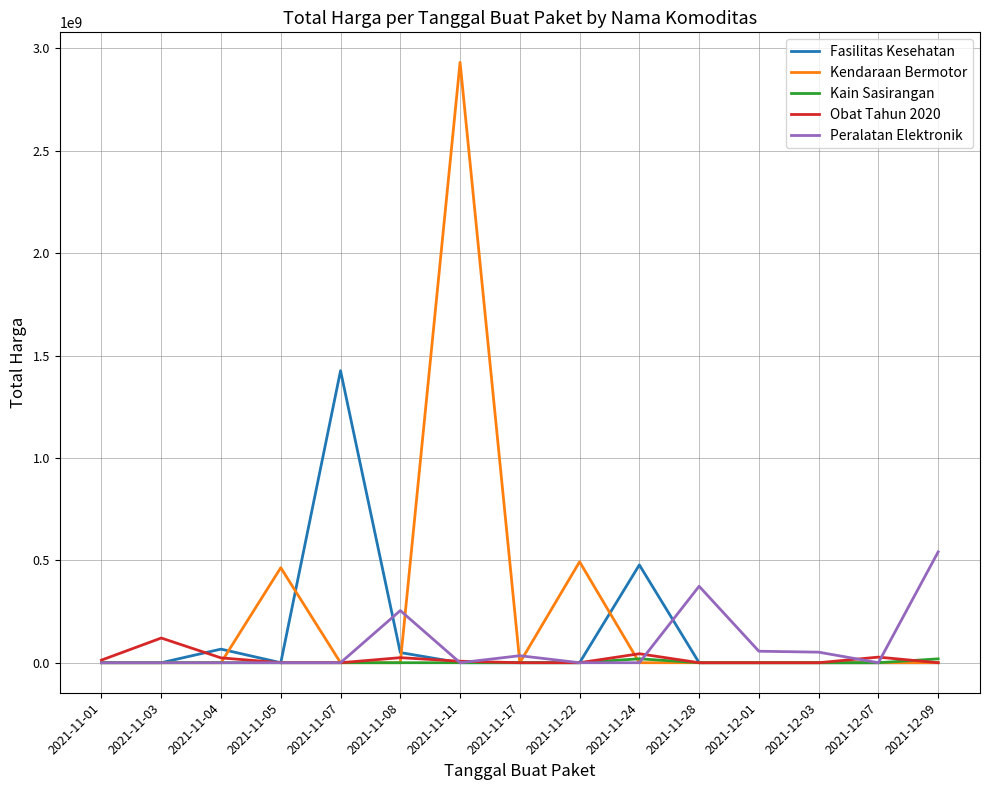

True or false: Fasilitas Kesehatan has a value of 0 at 2021-11-05.

True